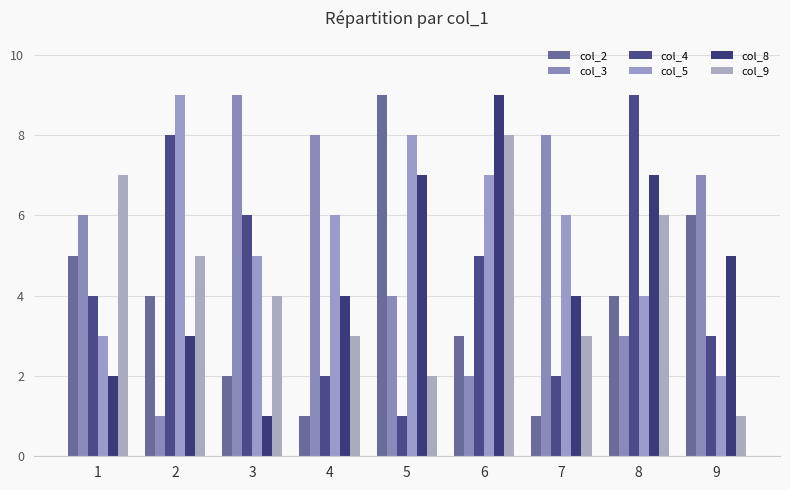

Is the value of col_2 at 9 greater than the value of col_8 at 6?

No